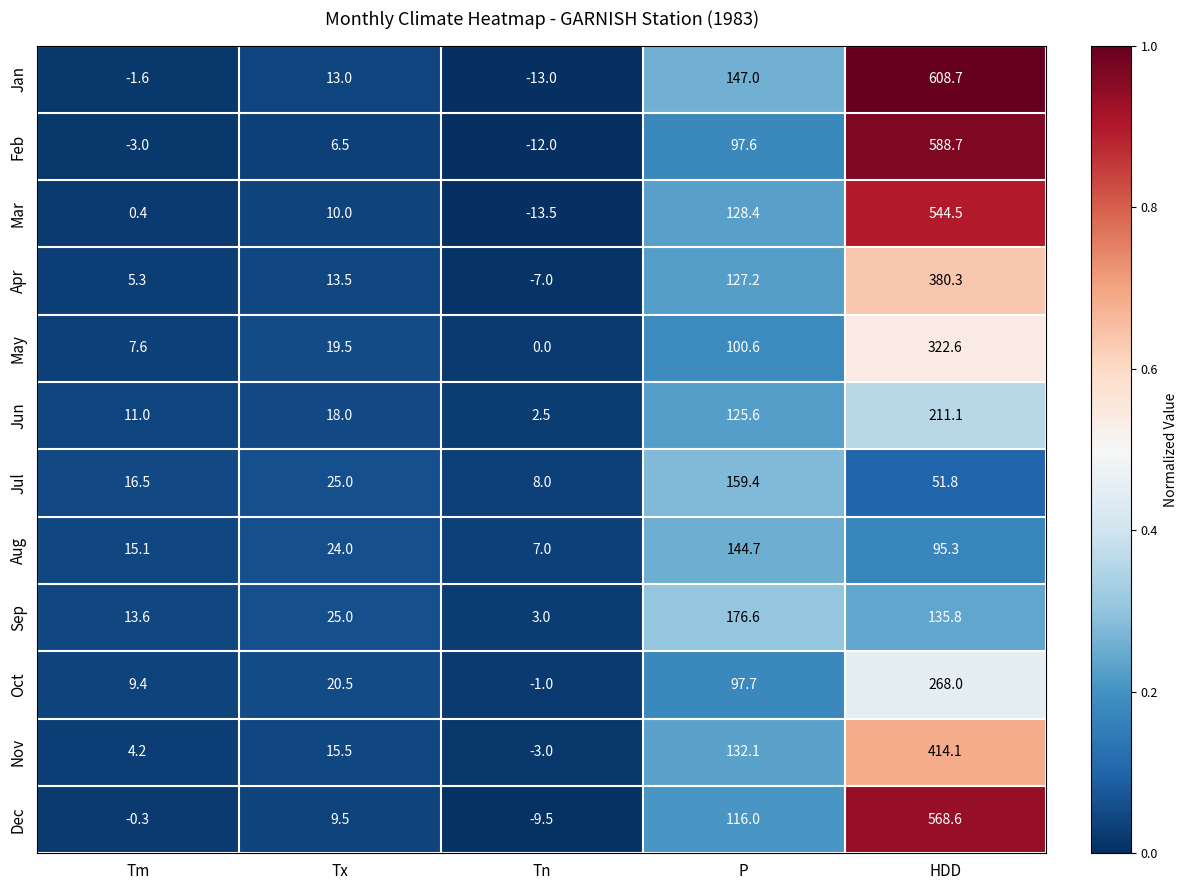

Rank the series by their maximum value, from highest to lowest.

Jan, Feb, Dec, Mar, Nov, Apr, May, Oct, Jun, Sep, Jul, Aug